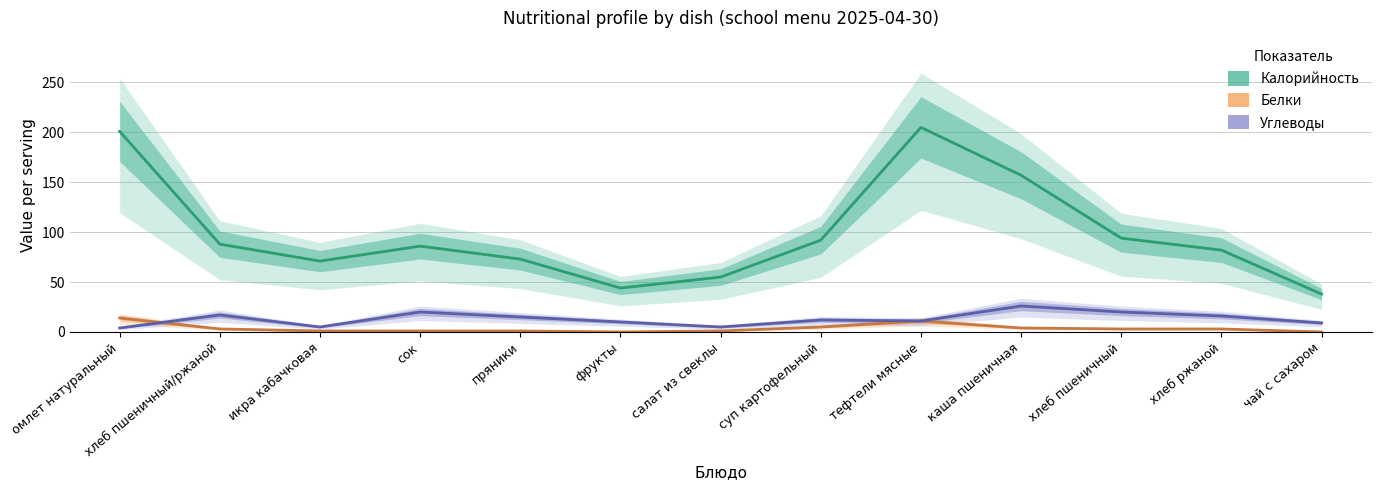

What is the greatest value displayed?

205